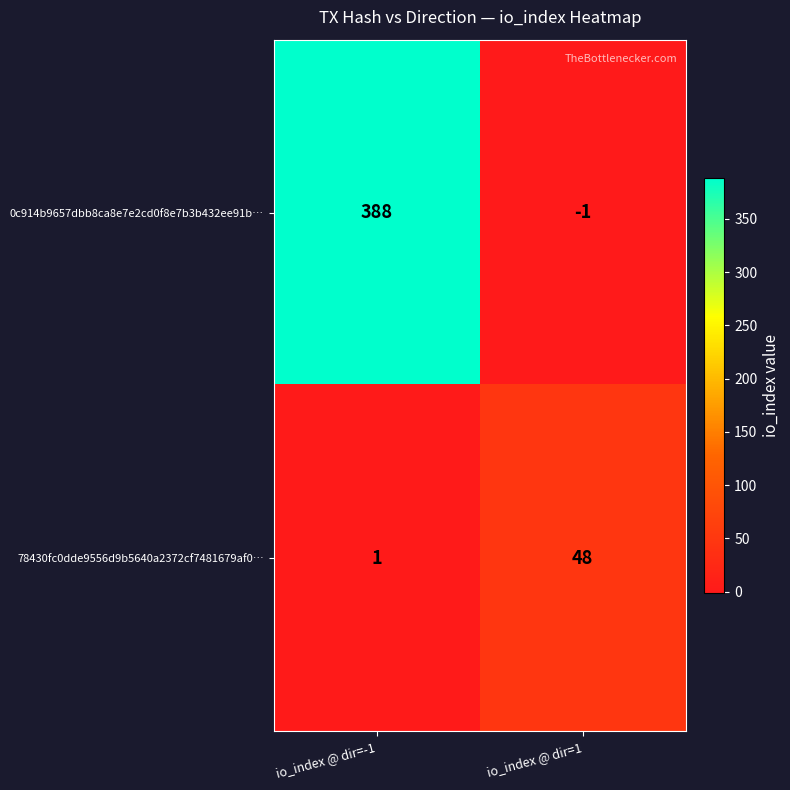

True or false: 0c914b9657dbb8ca8e7e2cd0f8e7b3b432ee91b… has a value of 88 at io_index @ dir=-1.

False